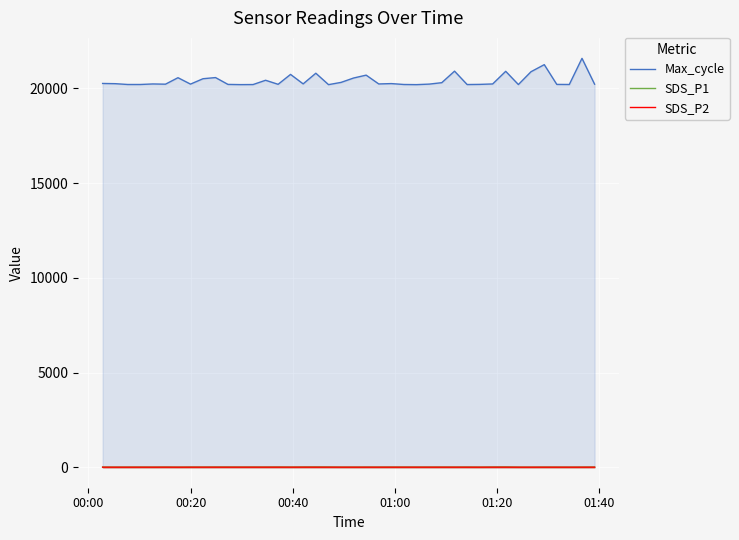

Which series has the largest range (max minus min)?

Max_cycle